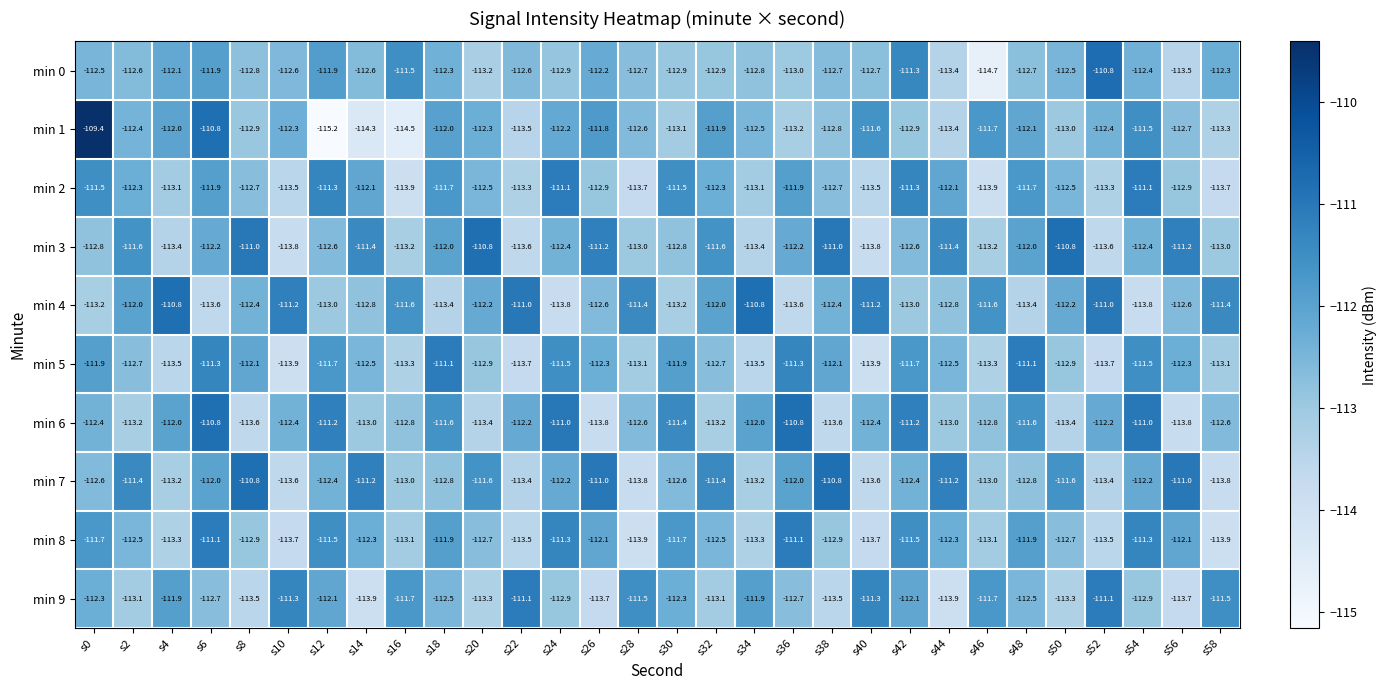

Which category has the highest value across all series?

s0